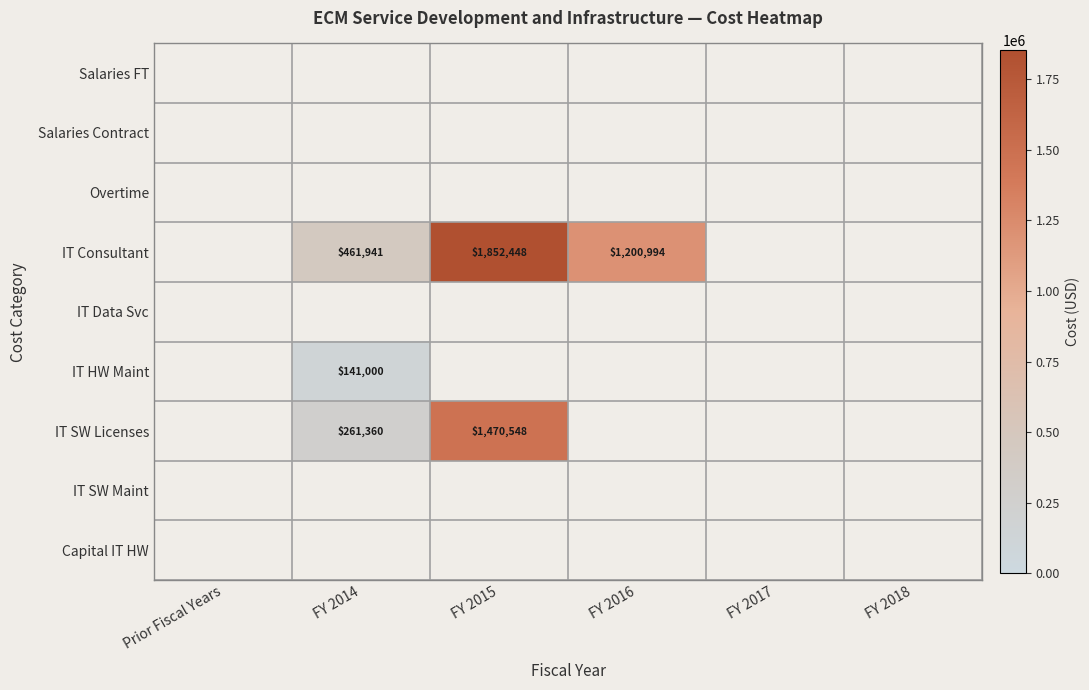

The IT SW Licenses series shows 0.0 at FY 2018. True or false?

True